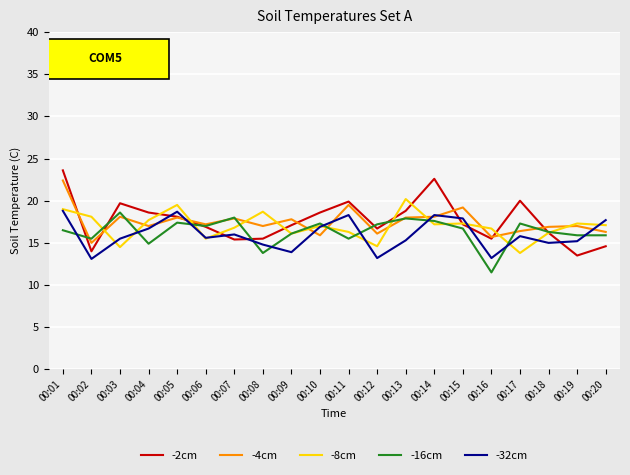

The value of -4cm at 00:03 is 18.1. True or false?

True